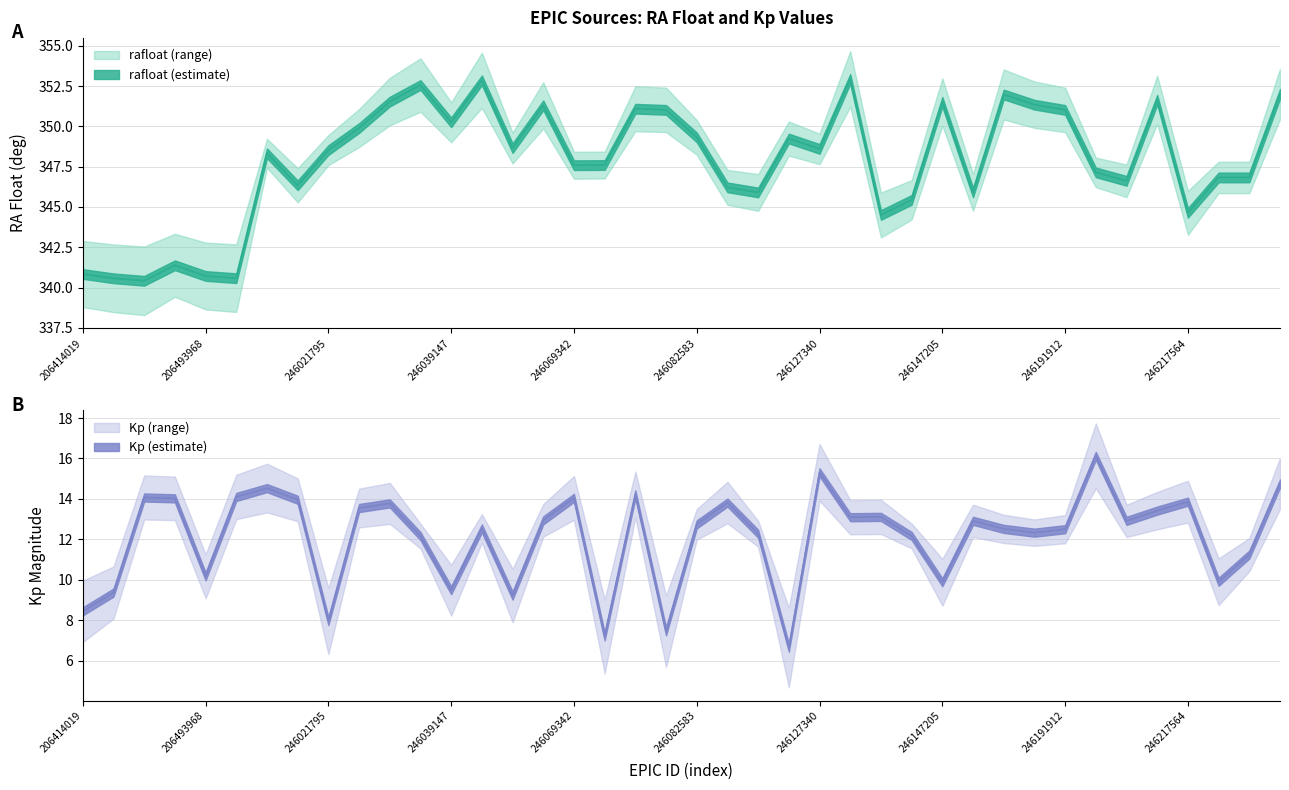

How many data points in rafloat are above 348?

21